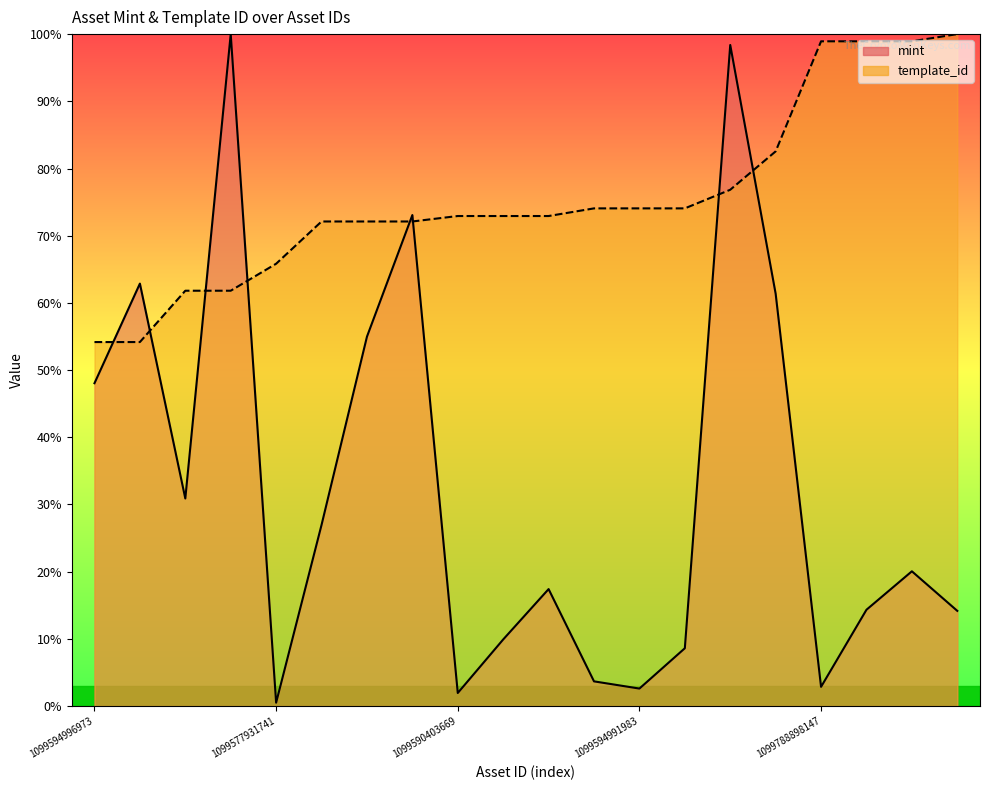

What is the difference between the highest and lowest values at 1099577931741?

65.3